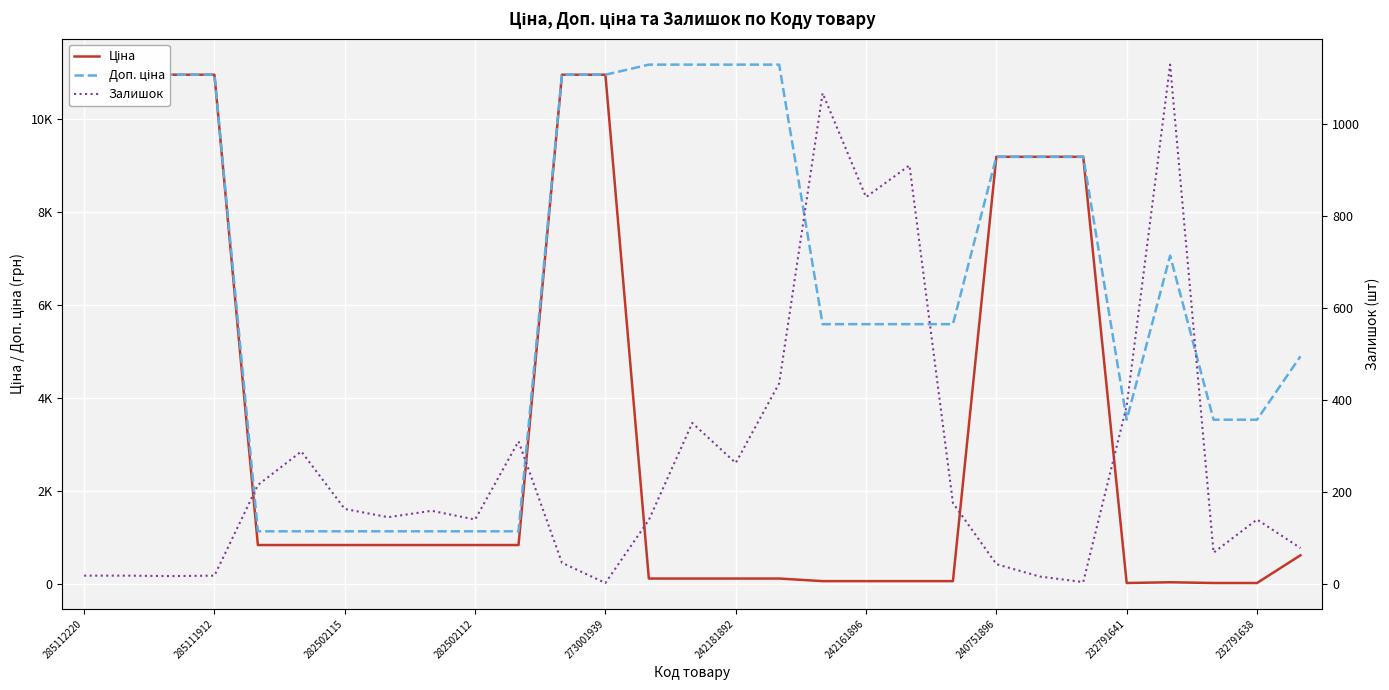

Reading left to right, what are all the values shown in this chart?

Ціна: 10952.0	10952.0	10952.0	10952.0	832.4	832.4	832.4	832.4	832.4	832.4	832.4	10952.0	10952.0	111.7	111.7	111.7	111.7	55.9	55.9	55.9	55.9	9185.9	9185.9	9185.9	15.7	31.4	15.7	15.7	611.6
Доп. ціна: 10952.0	10952.0	10952.0	10952.0	1128.0	1128.0	1128.0	1128.0	1128.0	1128.0	1128.0	10952.0	10952.0	11169.0	11169.0	11169.0	11169.0	5585.0	5585.0	5585.0	5585.0	9185.9	9185.9	9185.9	3529.0	7059.0	3529.0	3529.0	4892.6
Залишок: 18.0	18.0	17.0	18.0	215.0	288.0	163.0	145.0	159.0	140.0	310.0	46.0	2.0	139.0	350.0	263.0	436.0	1067.0	841.0	910.0	176.0	43.0	16.0	4.0	387.0	1129.0	68.0	140.0	78.0